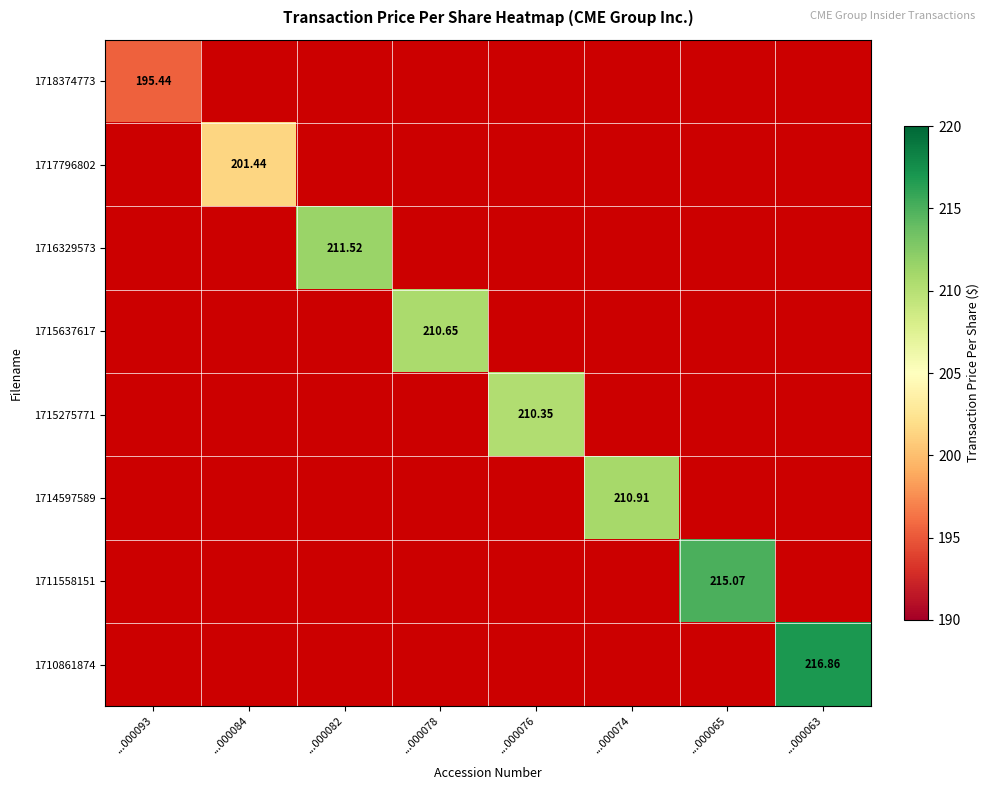

How many data points in 1715275771 are above 0?

1